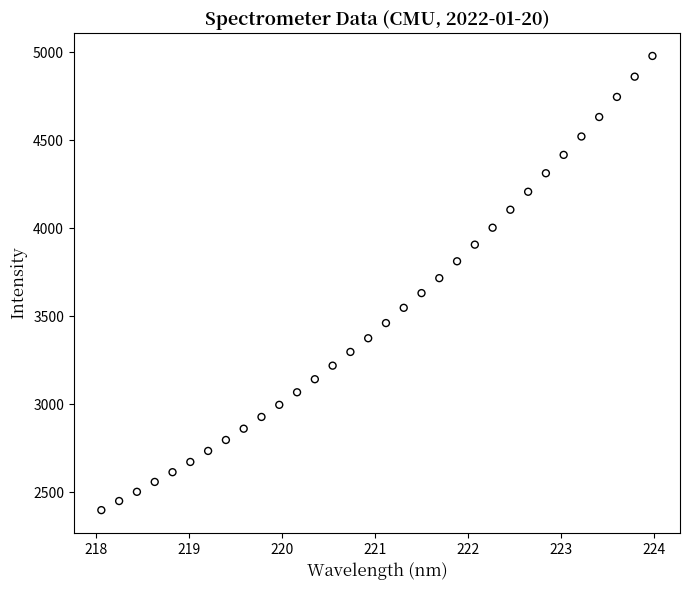

What is the range of X values (max minus min)?

5.9